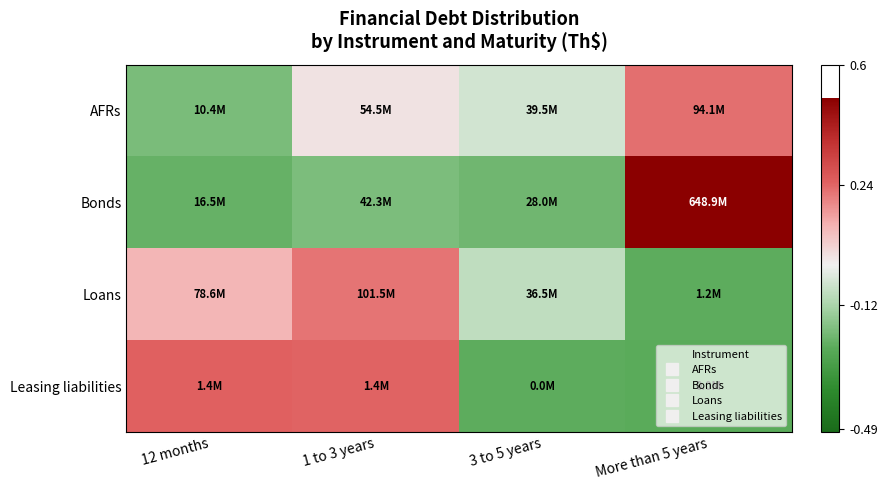

Which series has the largest total across all categories?

Bonds